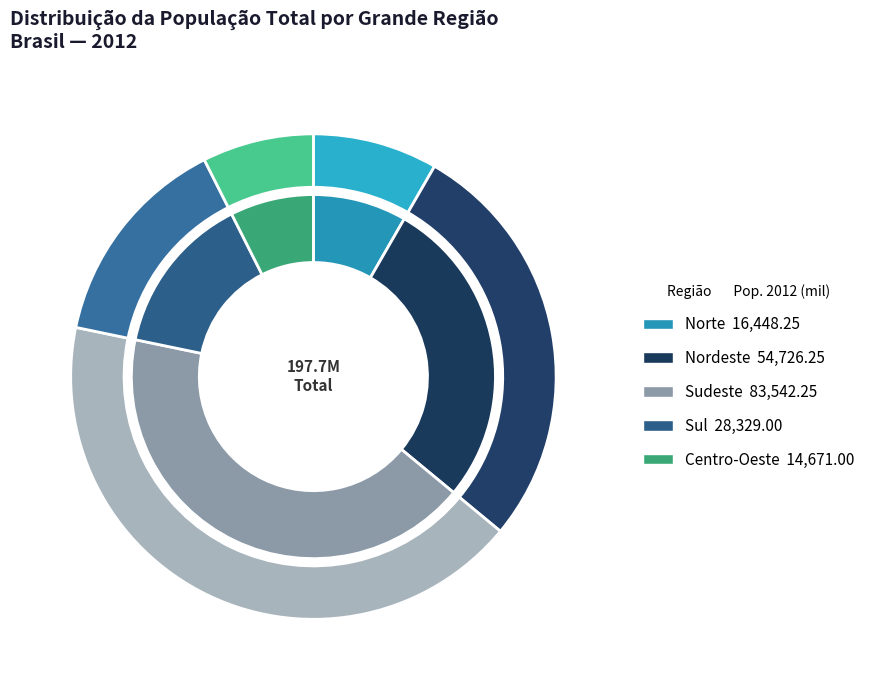

To the nearest percent, what is the combined percentage of Centro-Oeste and Nordeste?

35%